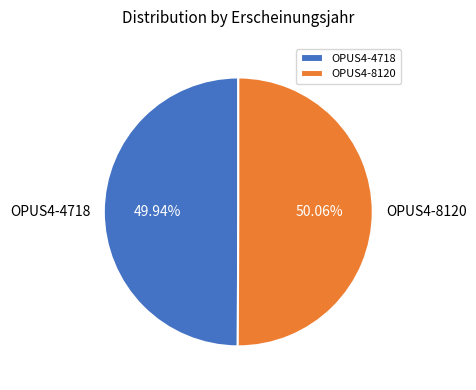

What is the ratio of the value at OPUS4-8120 to the value at OPUS4-4718?

1.0